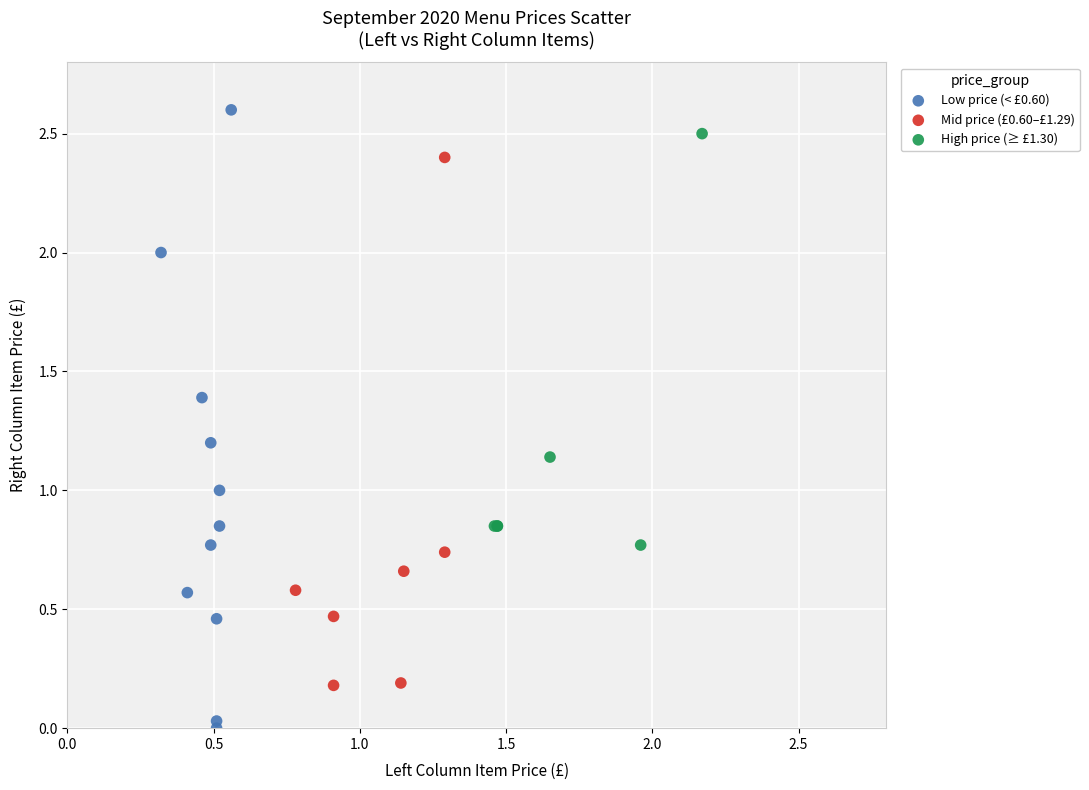

Which series has the largest Y range (max minus min)?

Low price (< £0.60)